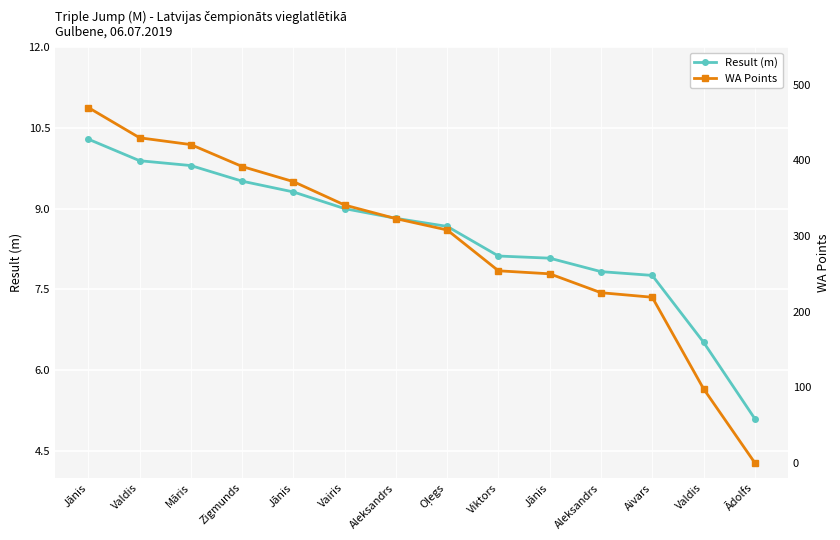

Reading left to right, what are all the values shown in this chart?

Result (m): Jānis=10.3	Valdis=9.9	Māris=9.8	Zigmunds=9.5	Jānis=9.3	Vairis=9.0	Aleksandrs=8.8	Oļegs=8.7	Viktors=8.1	Jānis=8.1	Aleksandrs=7.8	Aivars=7.8	Valdis=6.5	Ādolfs=5.1
WA Points: Jānis=470.0	Valdis=430.0	Māris=421.0	Zigmunds=392.0	Jānis=372.0	Vairis=341.0	Aleksandrs=323.0	Oļegs=308.0	Viktors=254.0	Jānis=250.0	Aleksandrs=225.0	Aivars=219.0	Valdis=98.0	Ādolfs=0.0